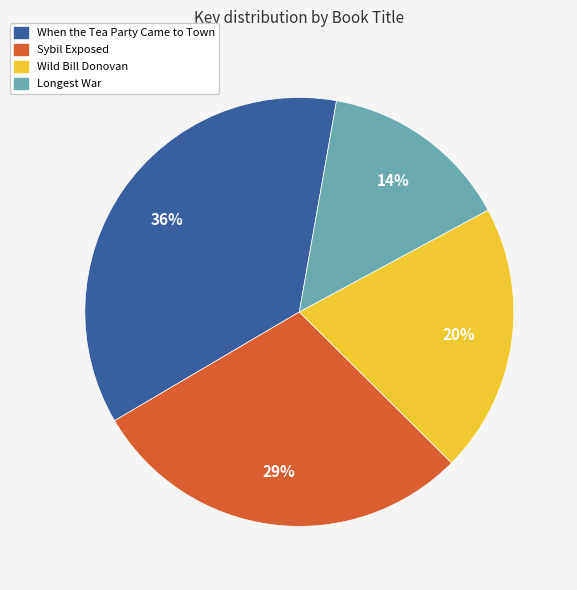

Combined, do Longest War and When the Tea Party Came to Town account for over 50%?

Yes